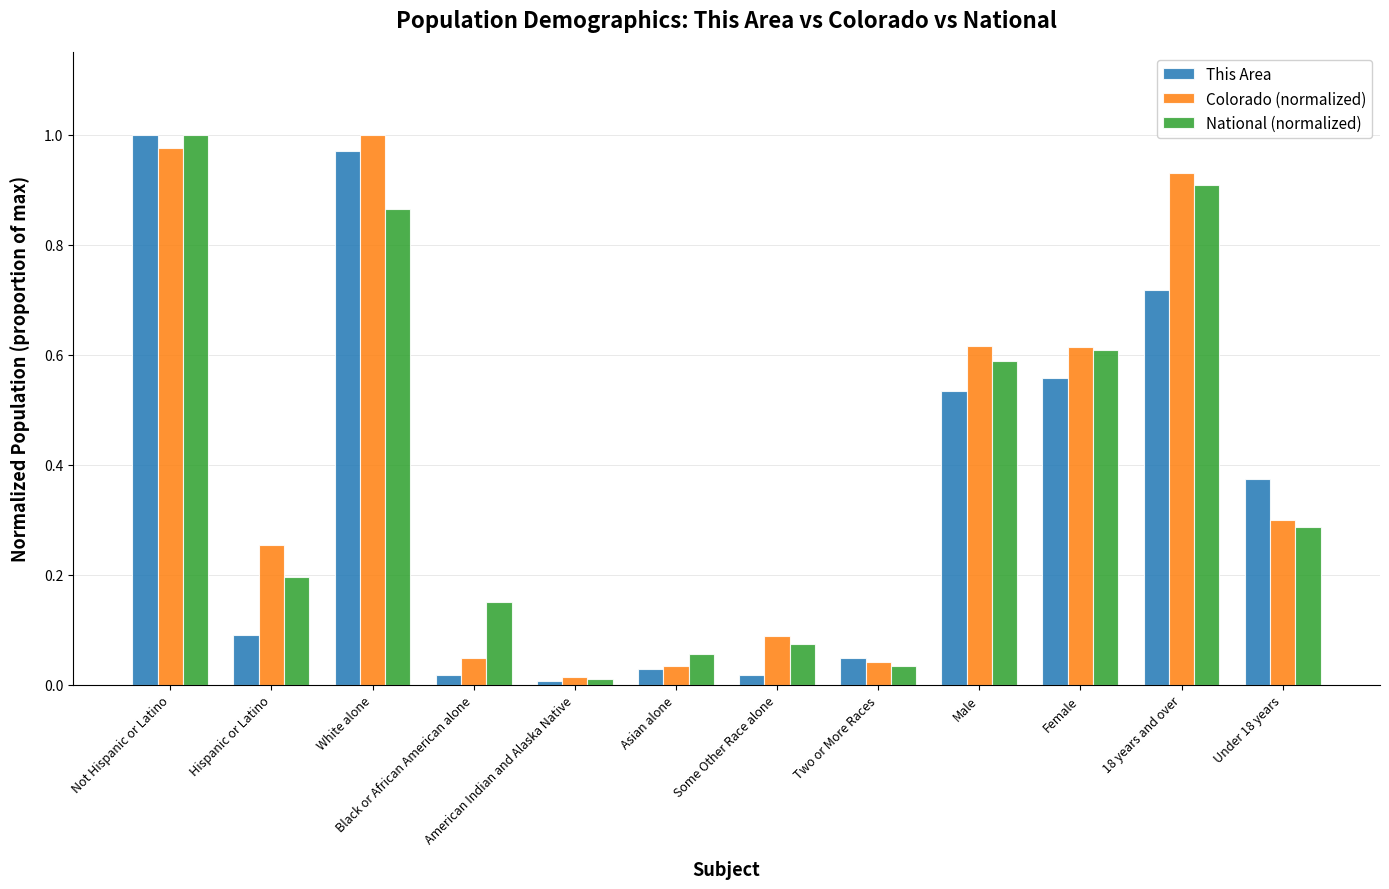

Which category has the lowest value in the National (normalized) series?

American Indian and Alaska Native